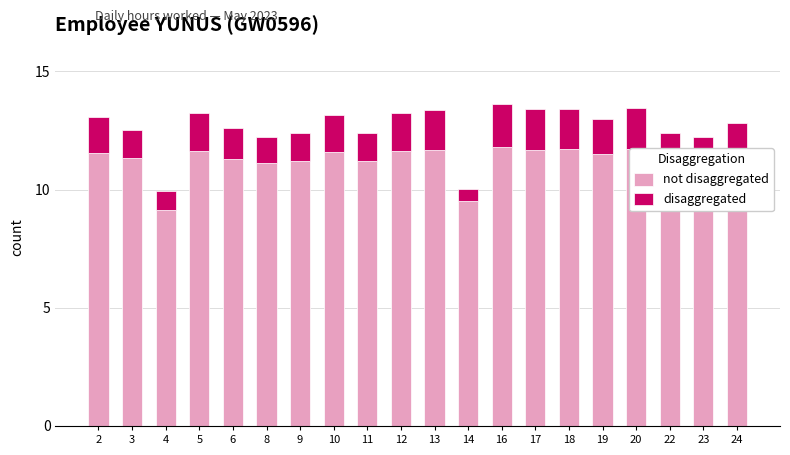

What is the total value across all series at 4?

9.9